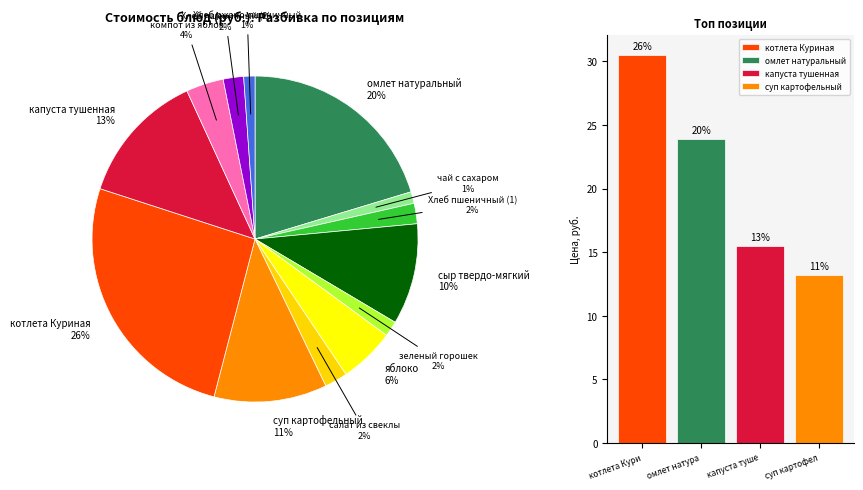

Is there any slice that represents more than half of the pie?

No